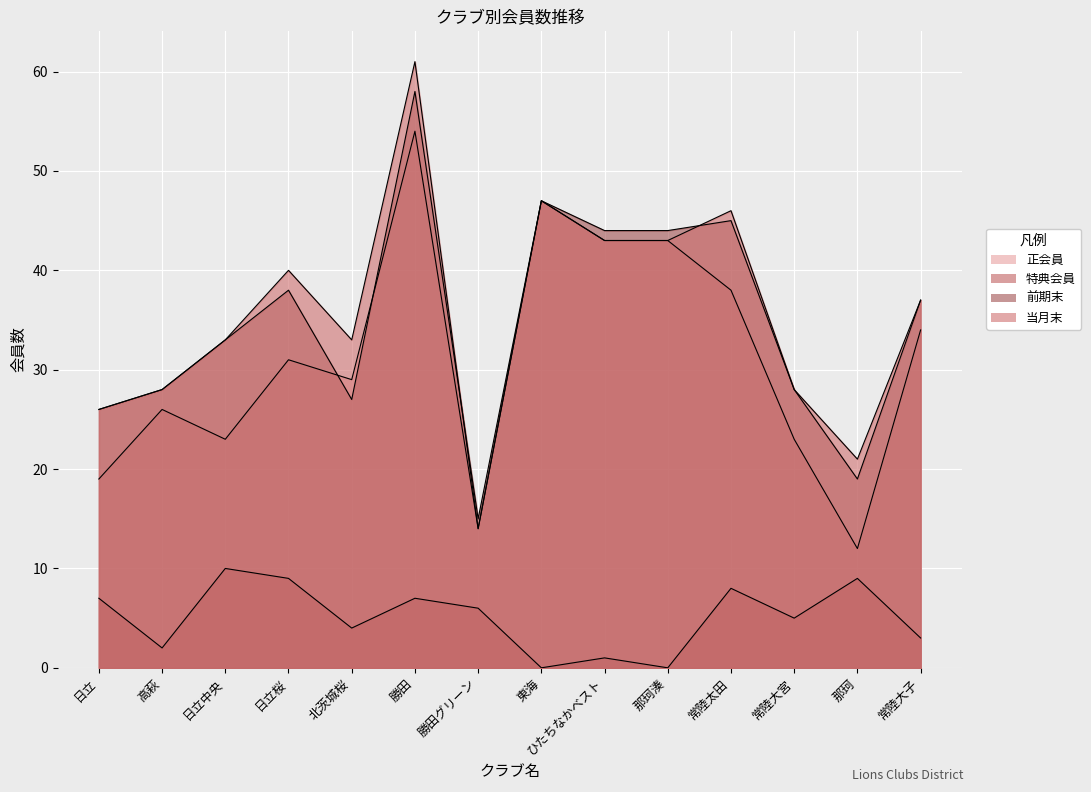

True or false: 特典会員 and 正会員 cross at least once.

False